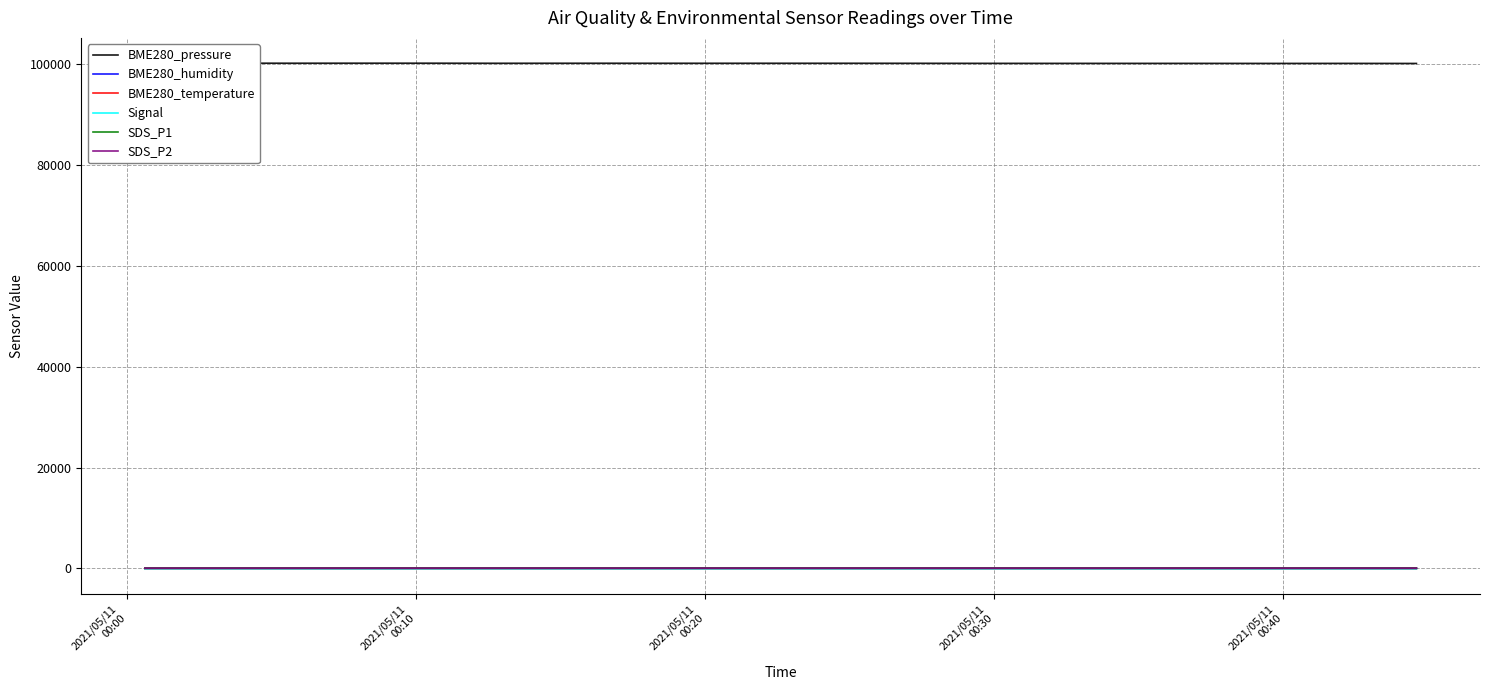

What is the value of the SDS_P1 point at the 15th from the left?

2.7